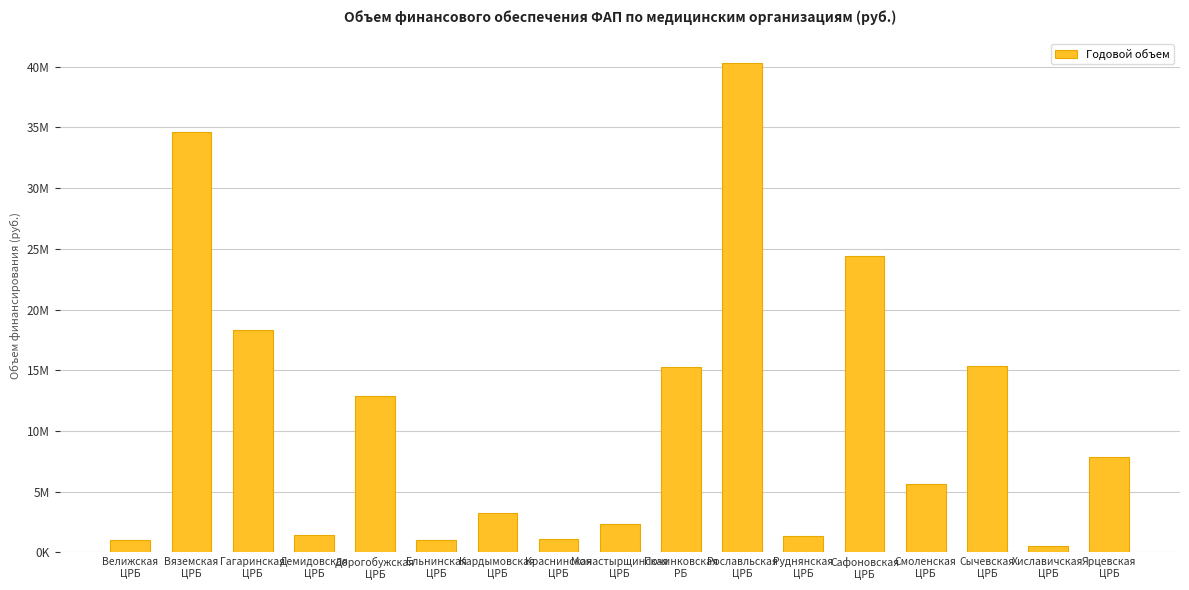

The chart shows a value of 25407946 at Гагаринская
ЦРБ. True or false?

False